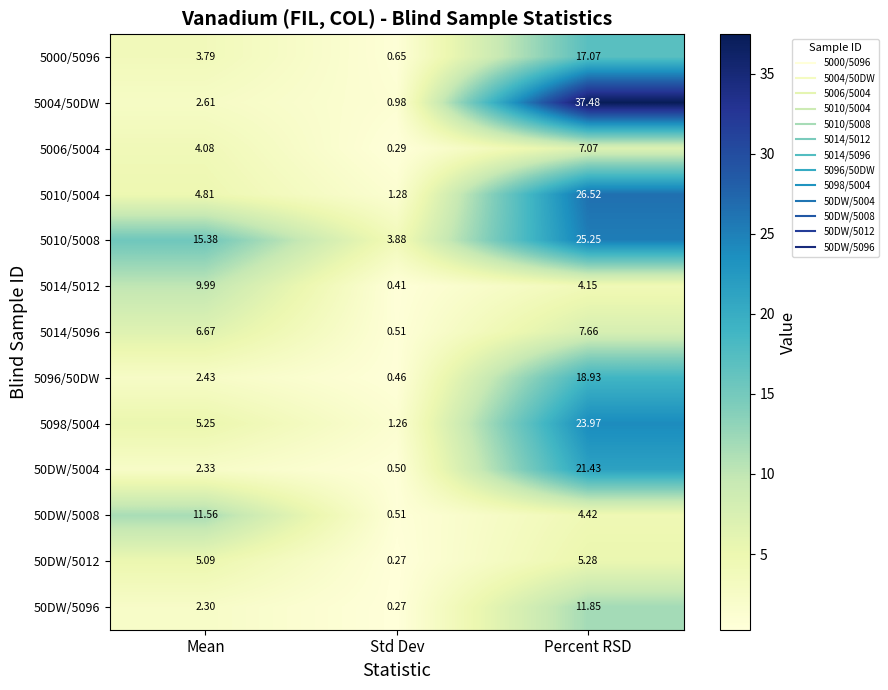

Where does the 5004/50DW series first go above 2?

Mean